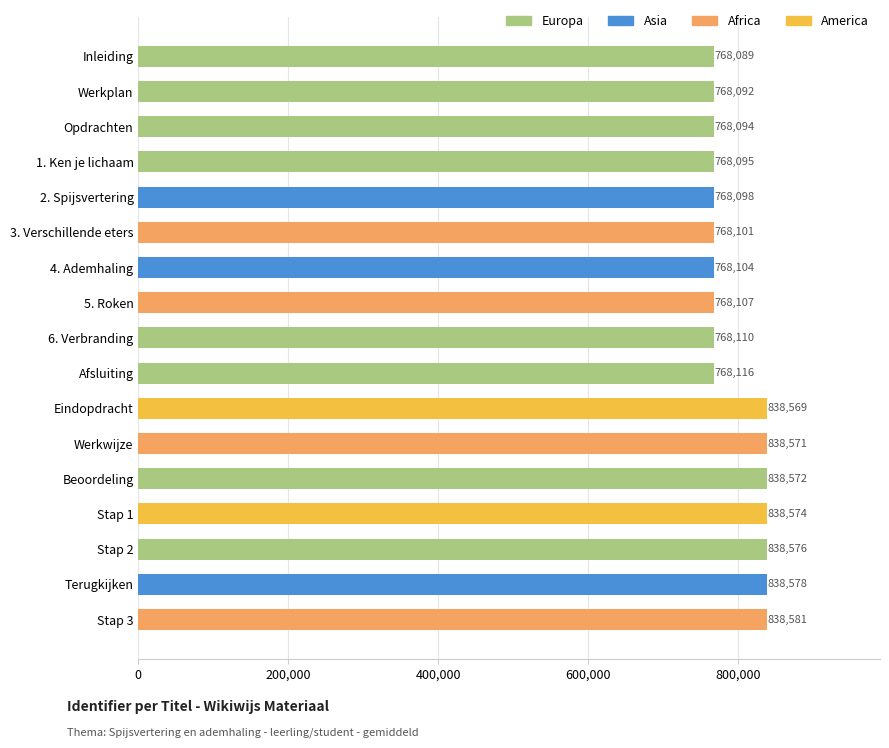

List the labels in order of value, largest first.

Stap 3, Terugkijken, Stap 2, Stap 1, Beoordeling, Werkwijze, Eindopdracht, Afsluiting, 6. Verbranding, 5. Roken, 4. Ademhaling, 3. Verschillende eters, 2. Spijsvertering, 1. Ken je lichaam, Opdrachten, Werkplan, Inleiding